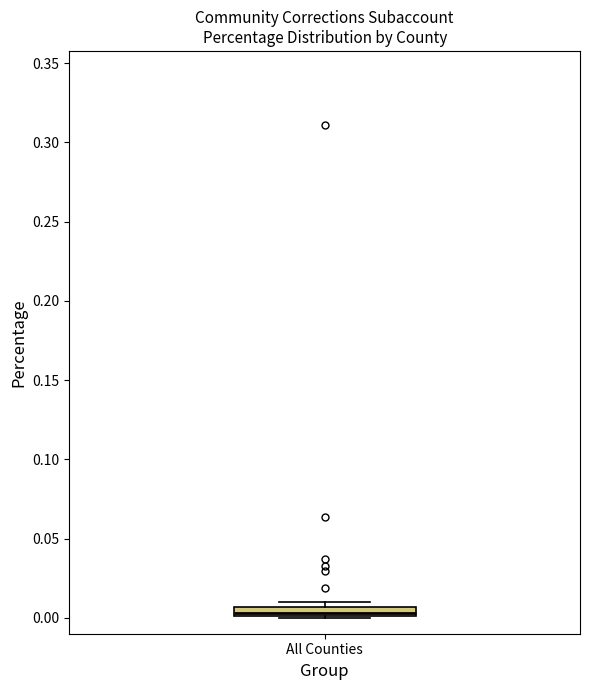

Where is the upper edge of the box for All Counties on the y-axis? The values are not printed on the chart, so give them approximately, as read against the axis.

0.005